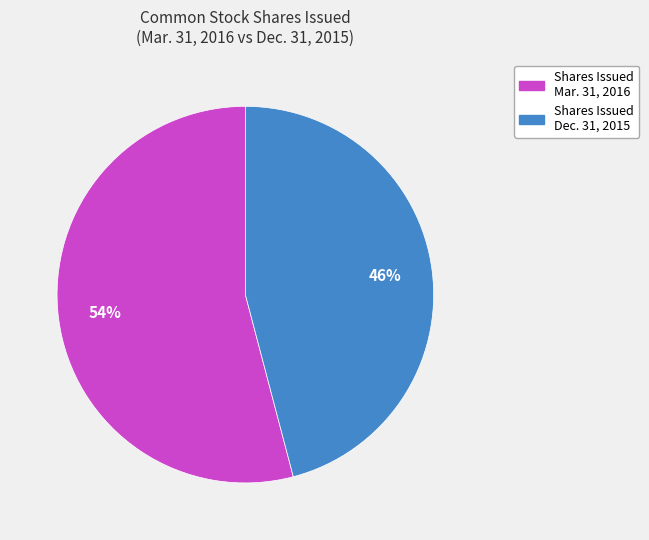

To the nearest percent, what is the difference between the largest and smallest slice percentages?

8%